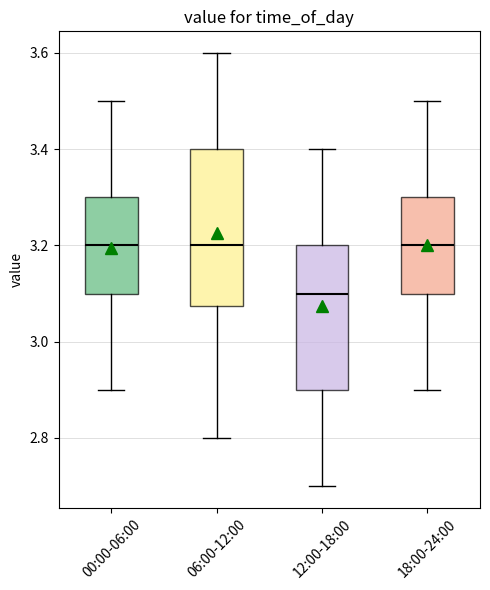

Which box is the tallest, from its lower edge to its upper edge?

06:00-12:00